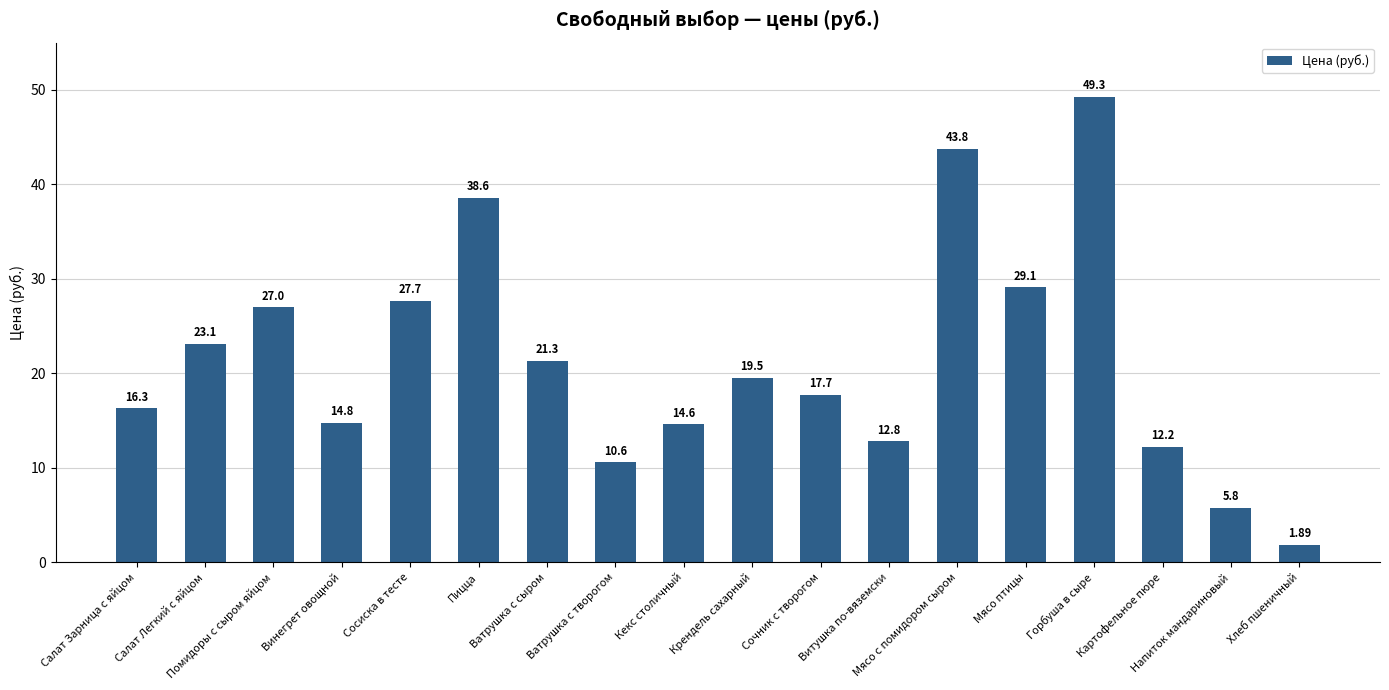

What is the difference between the maximum and second lowest values?

43.5